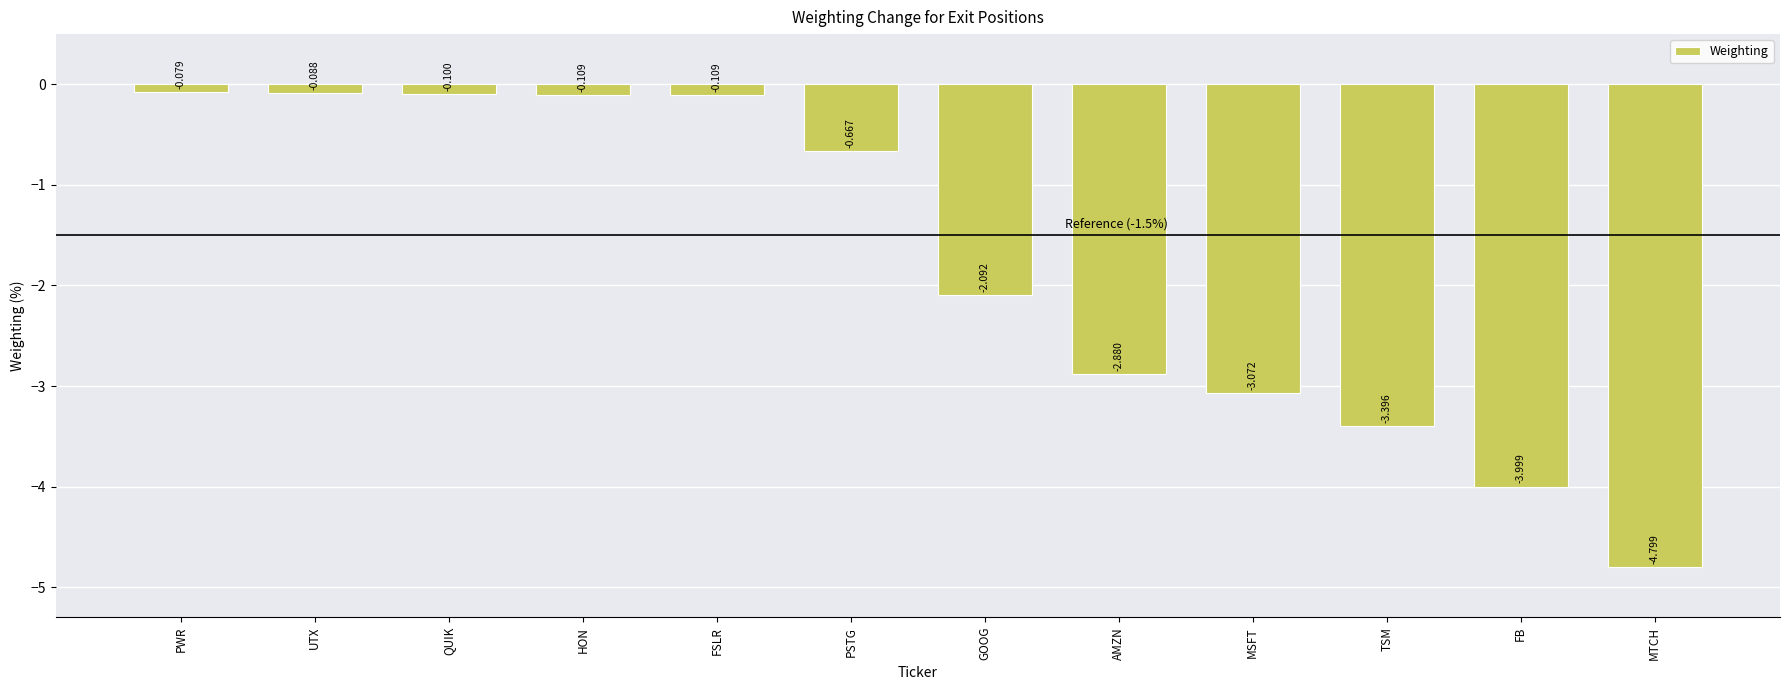

What is the greatest value displayed?

-0.1